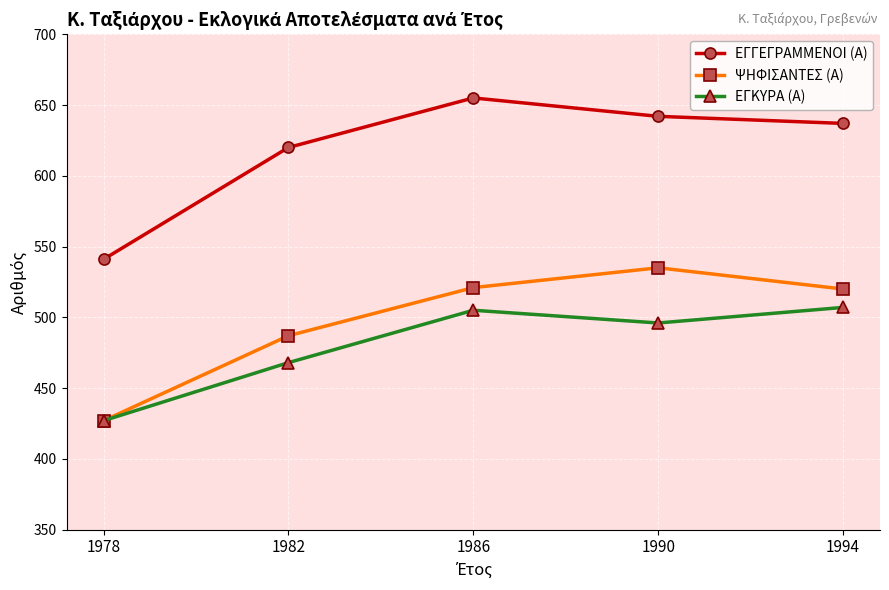

How many lines are shown in the chart?

3